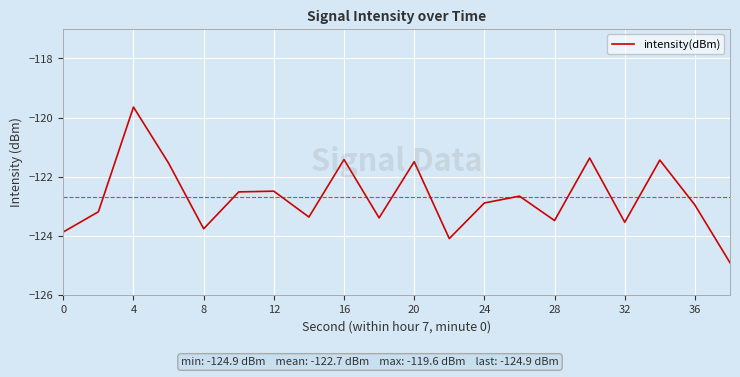

What is the difference between the maximum and minimum values?

5.3